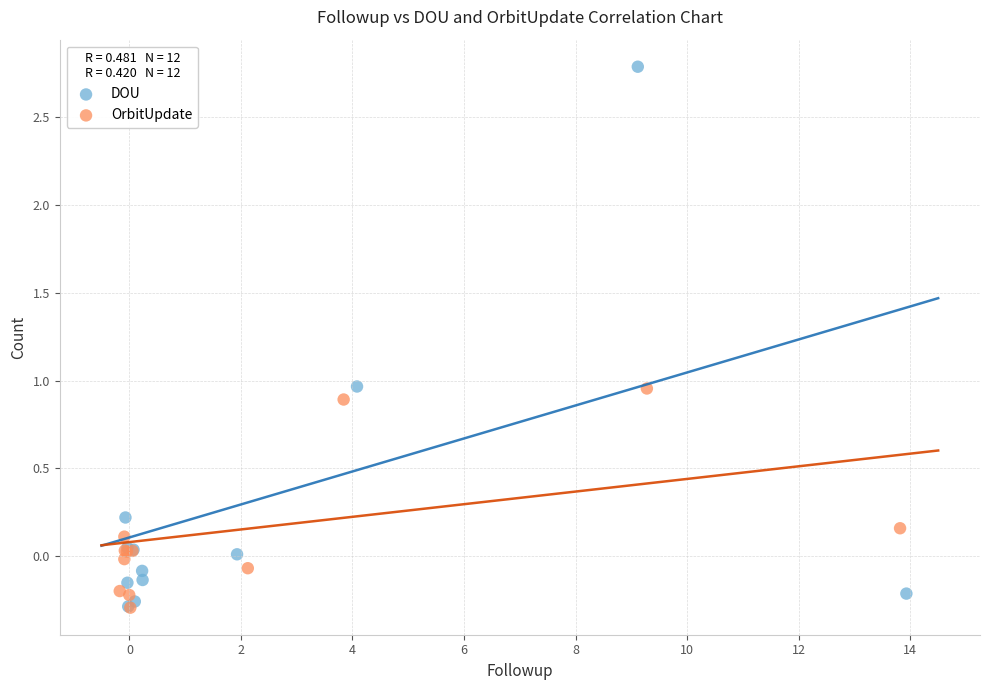

Which series contains the highest Y value?

DOU